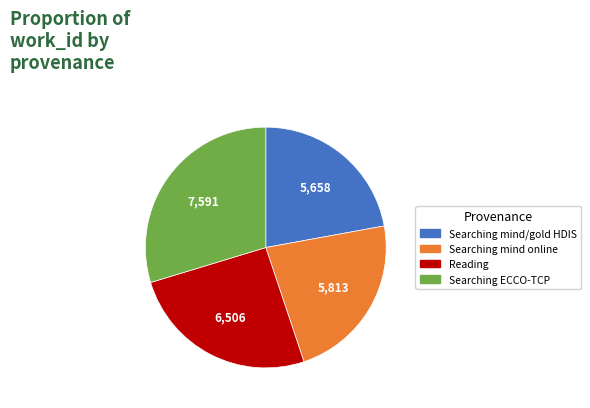

Is there a majority slice in this chart?

No